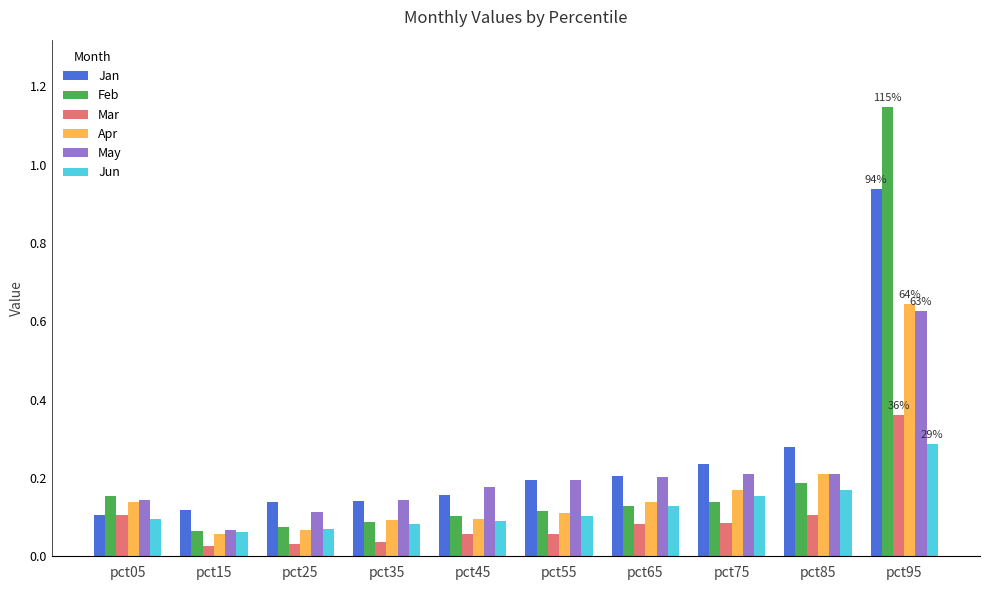

True or false: Mar has a value of 0.1 at pct85.

True